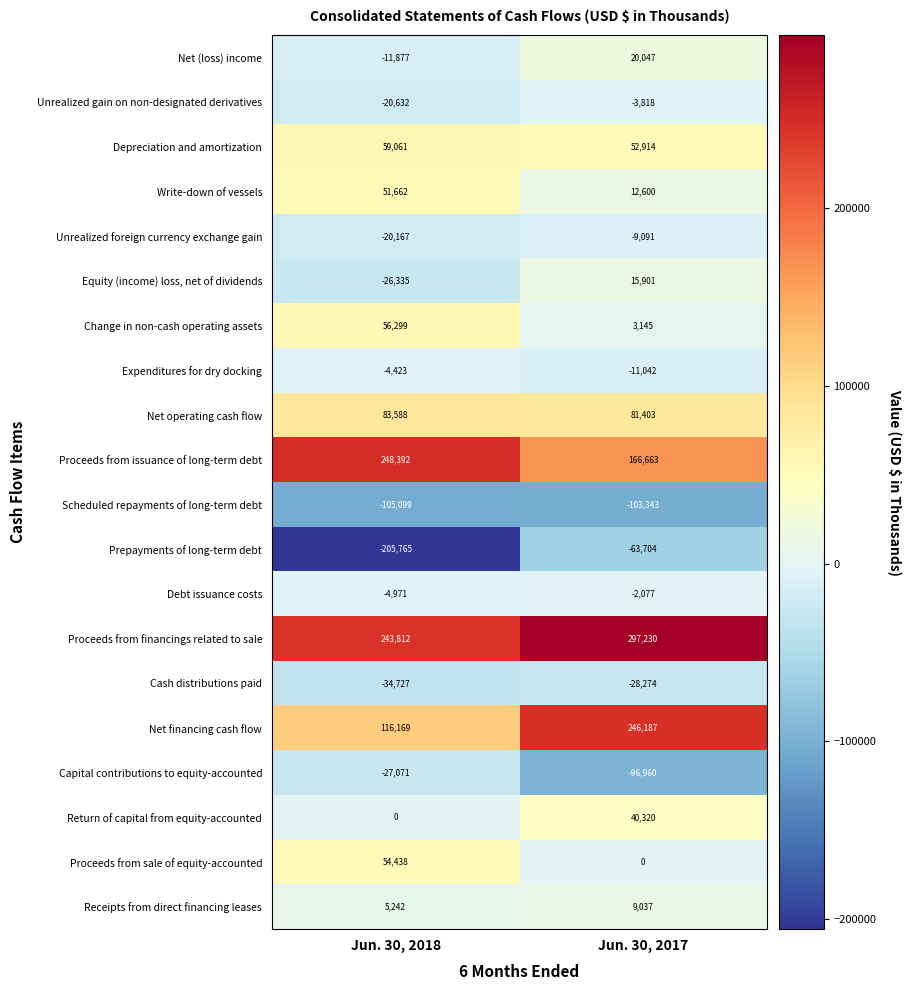

Read the Net (loss) income value at Jun. 30, 2018, to the nearest 50.

-11900